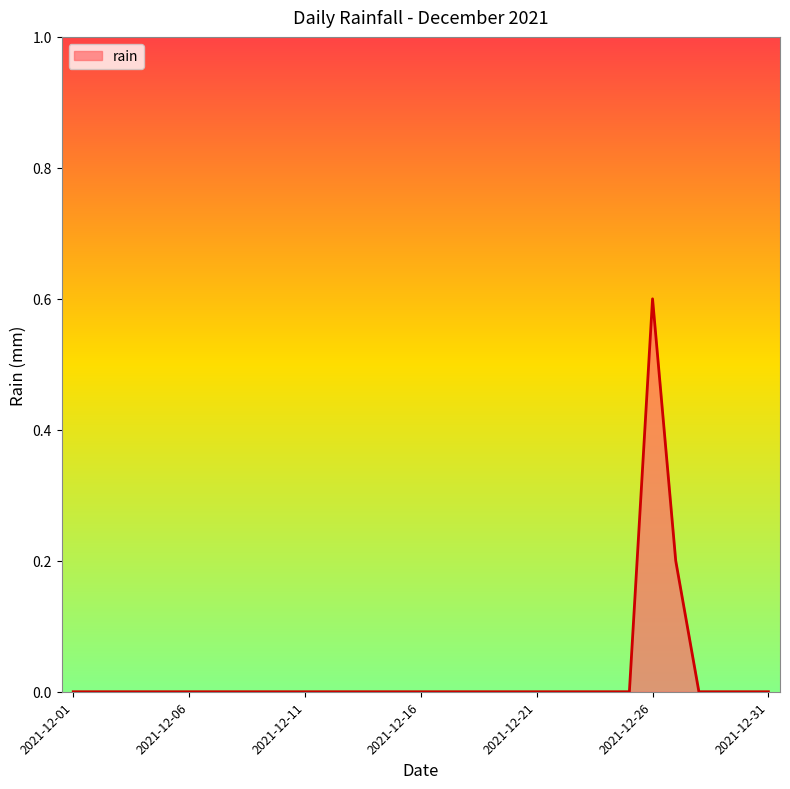

What is the sum of all values?

0.8